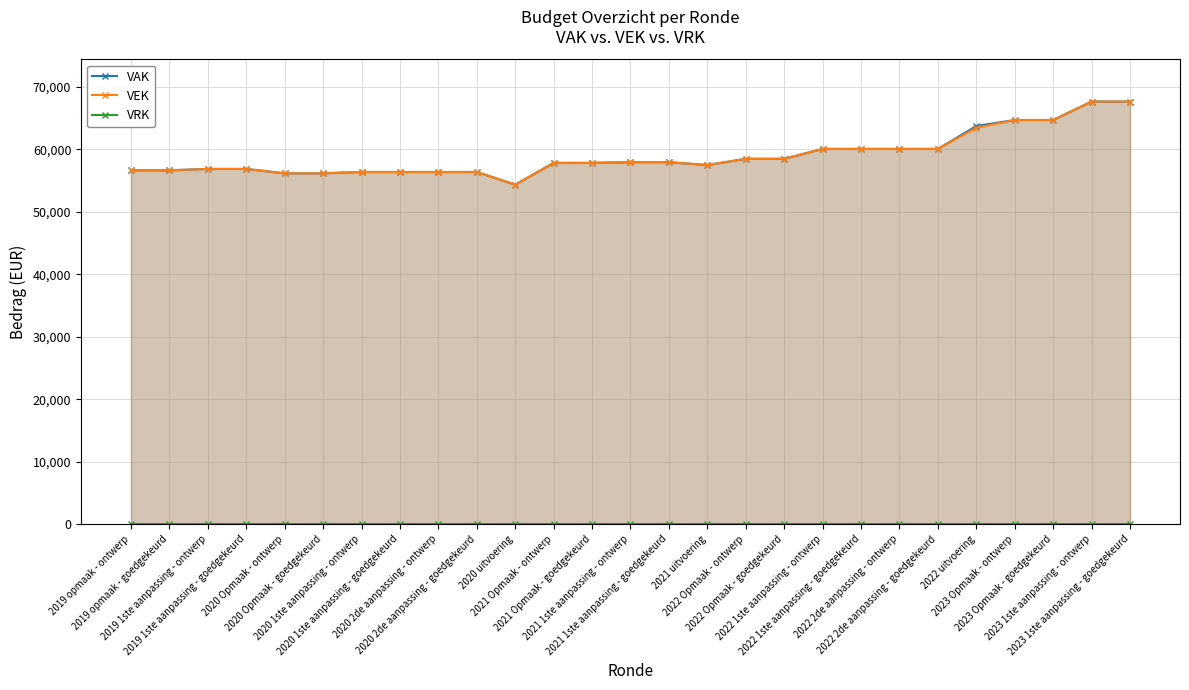

At which label is VAK closest to 60992?

2022 1ste aanpassing - ontwerp